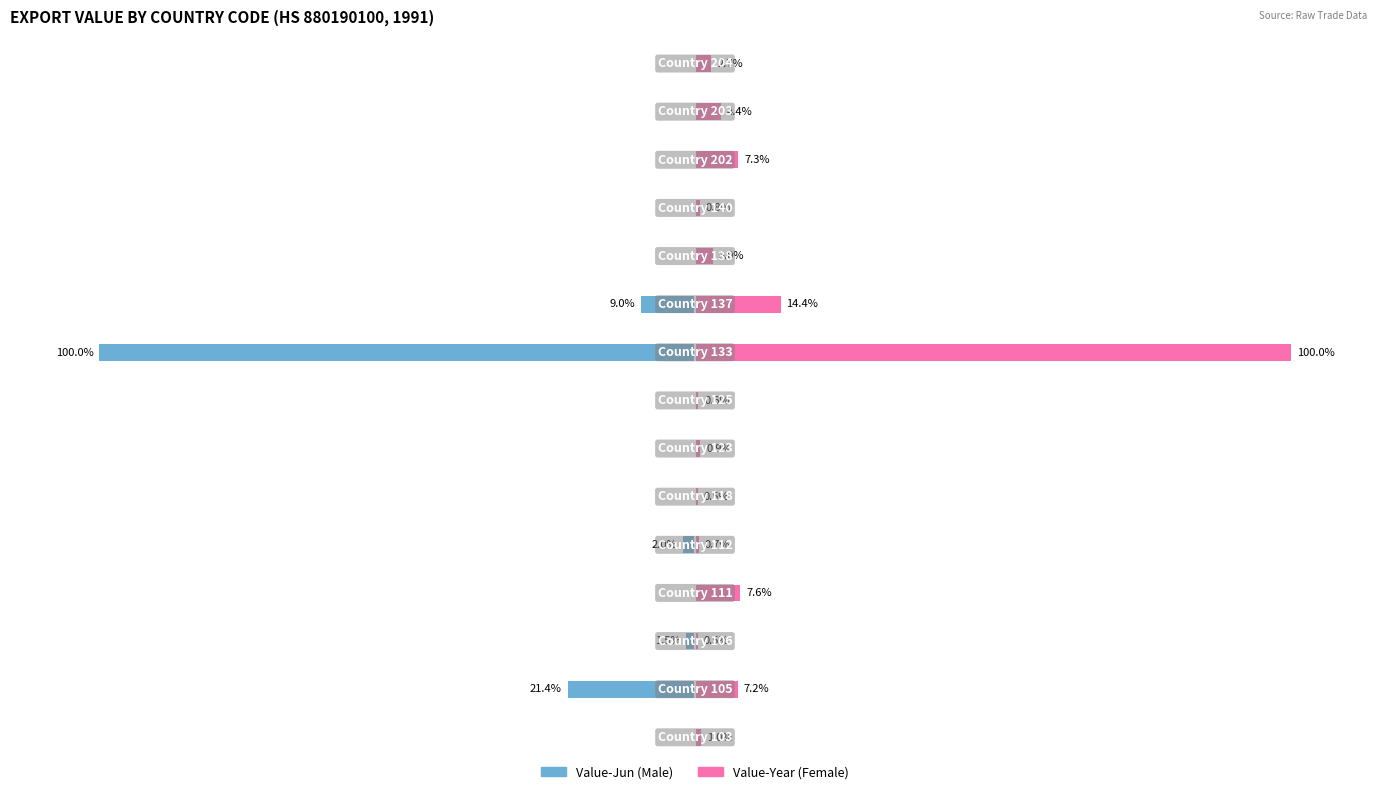

How many groups of bars are there?

15